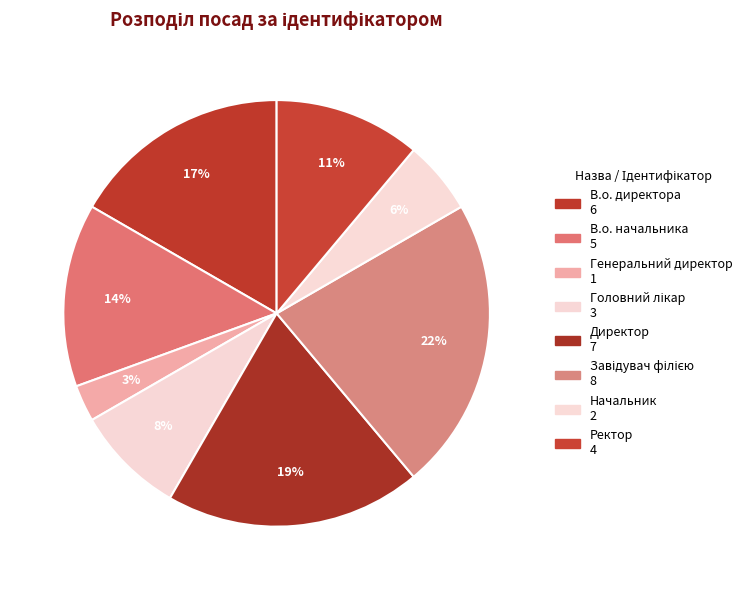

Count the number of slices in the pie.

8